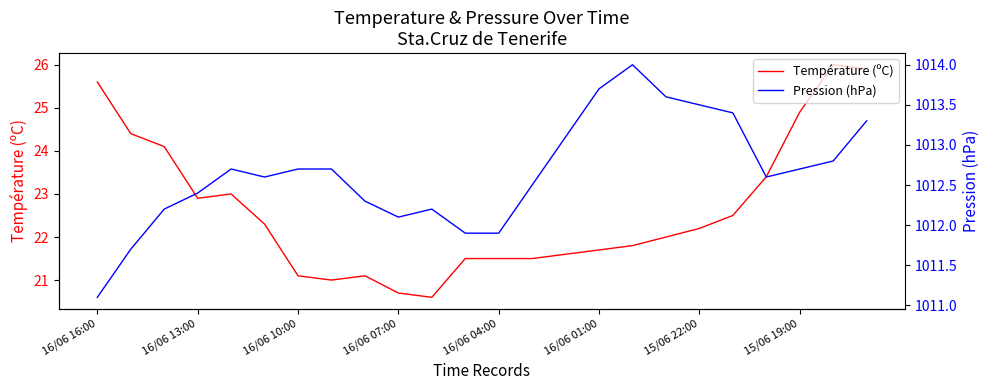

True or false: Pression (hPa) has more than 0 points higher than both neighbors.

True